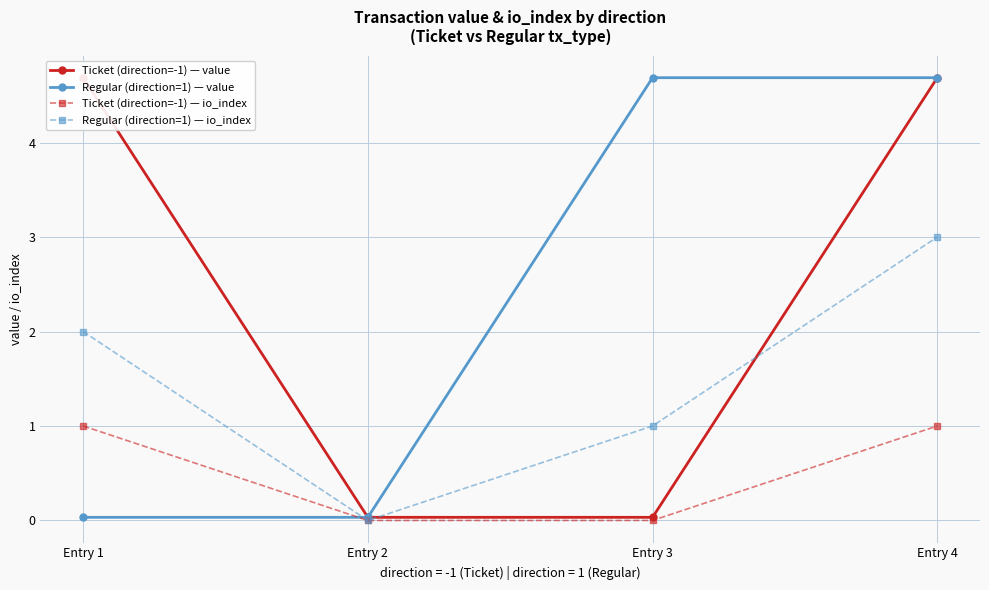

At which label does Ticket (direction=-1) — value reach its minimum?

Entry 2